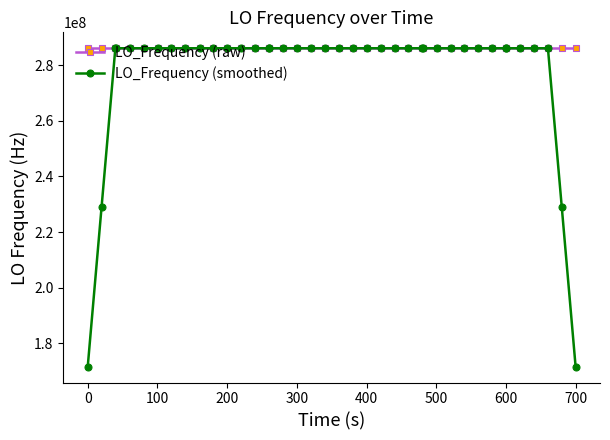

True or false: LO_Frequency (raw) has more than 2 interior local peaks.

True